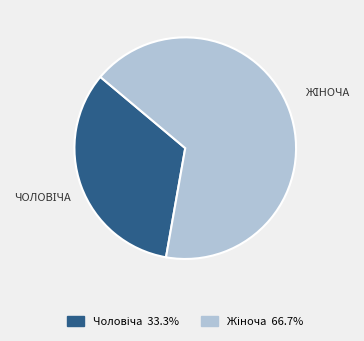

Count the number of slices in the pie.

2